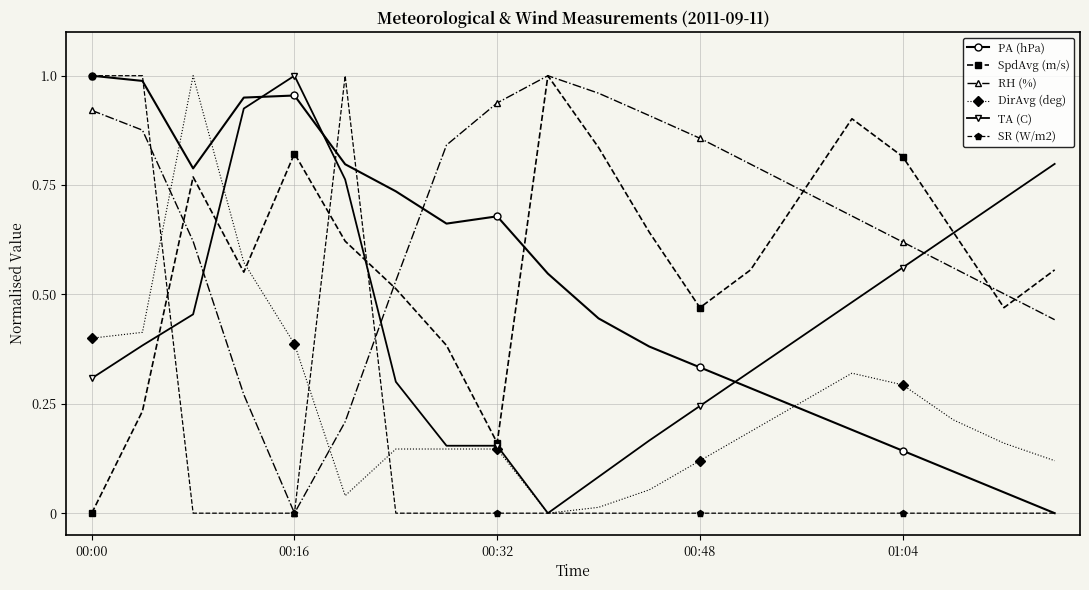

True or false: PA (hPa) and SpdAvg (m/s) cross at least once.

True